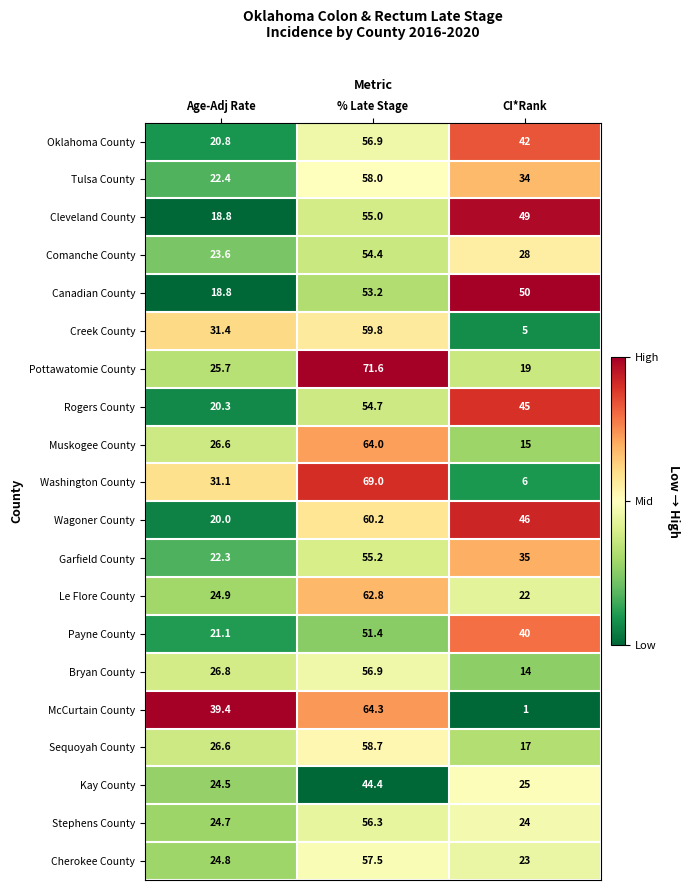

Which label corresponds to the smallest value in the chart?

CI*Rank